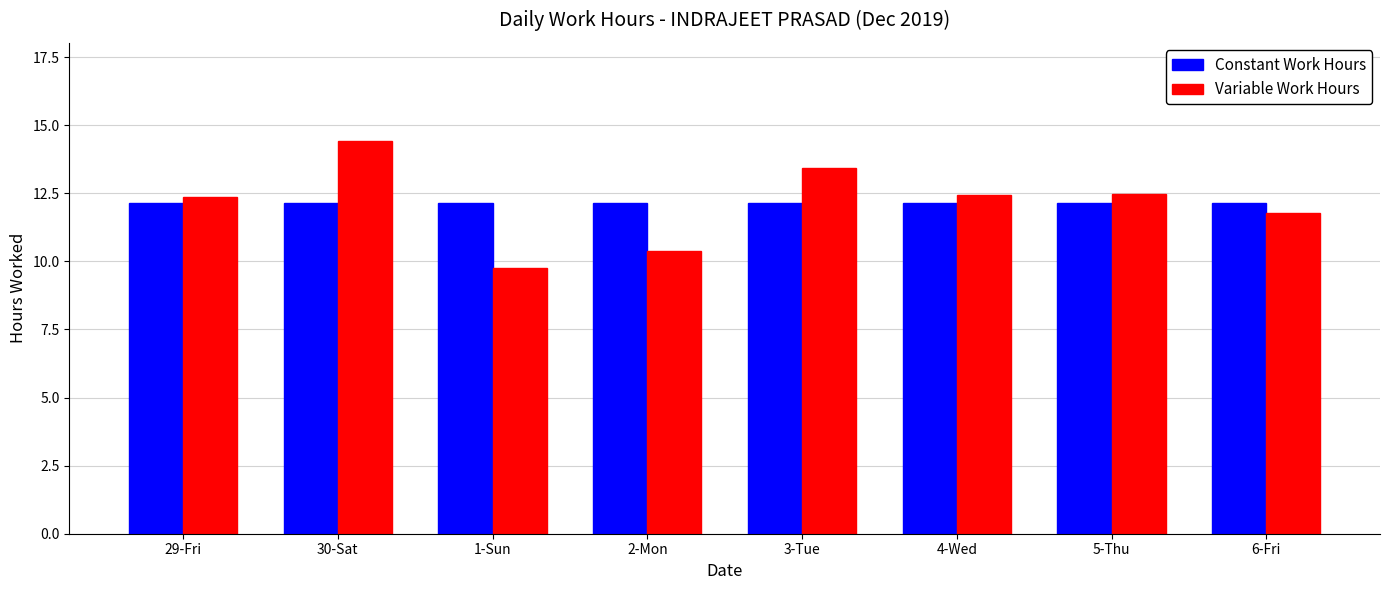

At 6-Fri, list the series in order from smallest to largest.

Variable Work Hours, Constant Work Hours